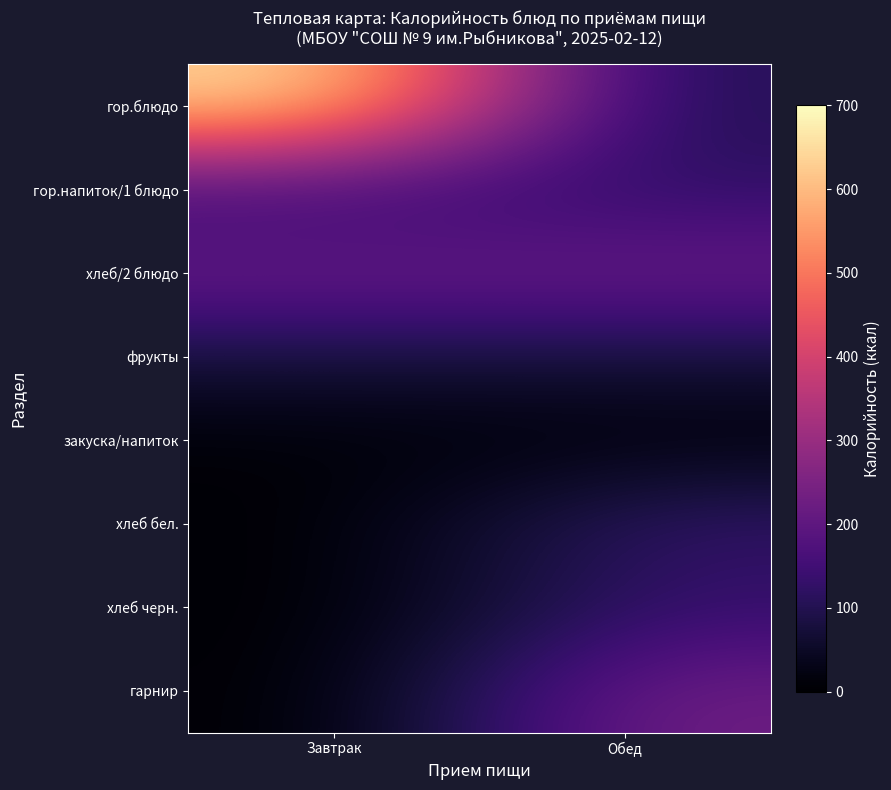

Reading left to right, what are all the values shown in this chart?

гор.блюдо: Завтрак=658.5	Обед=92.0
гор.напиток/1 блюдо: Завтрак=126.4	Обед=121.5
хлеб/2 блюдо: Завтрак=221.5	Обед=222.0
фрукты: Завтрак=76.0	Обед=76.0
закуска/напиток: Завтрак=8.4	Обед=8.4
хлеб бел.: Завтрак=0.0	Обед=131.0
хлеб черн.: Завтрак=0.0	Обед=126.7
гарнир: Завтрак=0.0	Обед=232.0